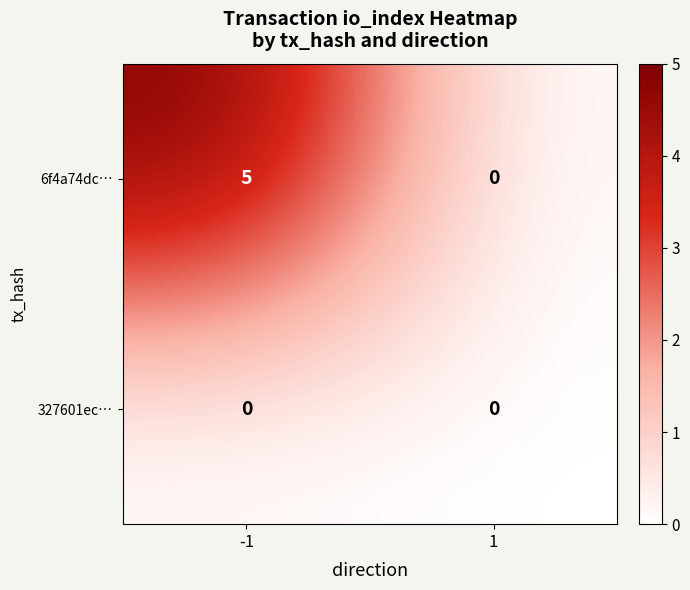

Reading left to right, transcribe all the data shown in this chart.

6f4a74dc…: -1=5	1=0
327601ec…: -1=0	1=0